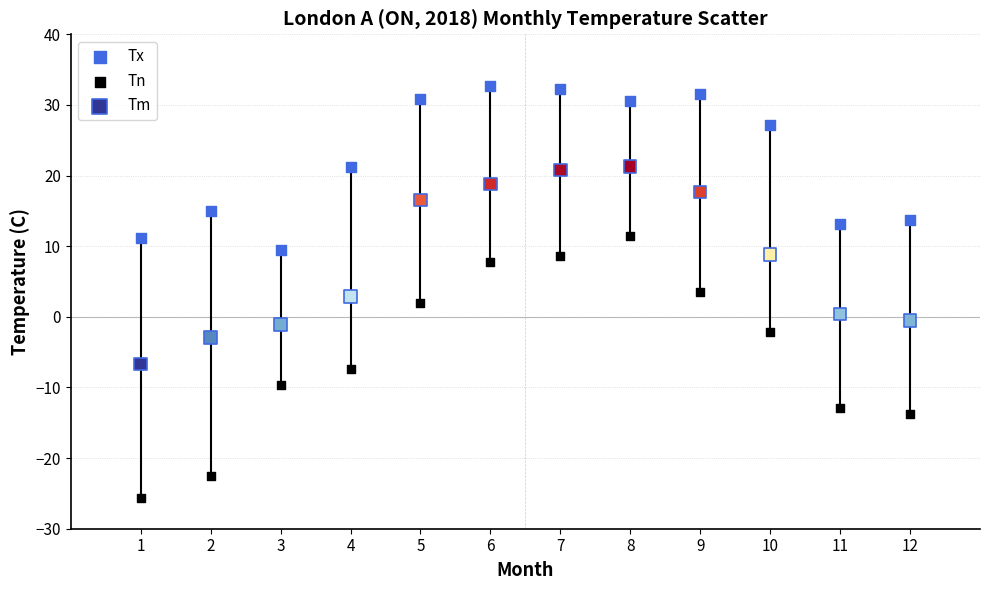

Across all data points, what is the range of Y values (max minus min)?

58.4